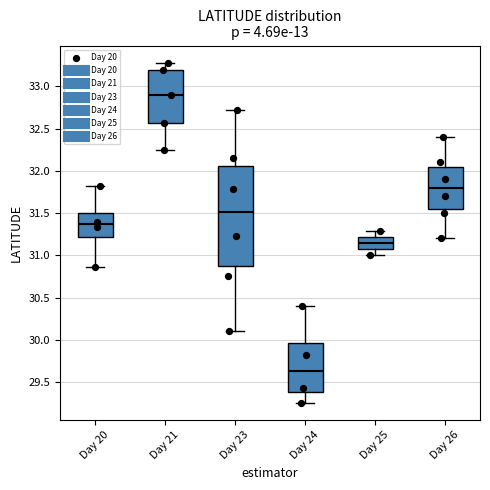

Comparing the boxes themselves (not the whiskers), which one is the tallest?

Day 23